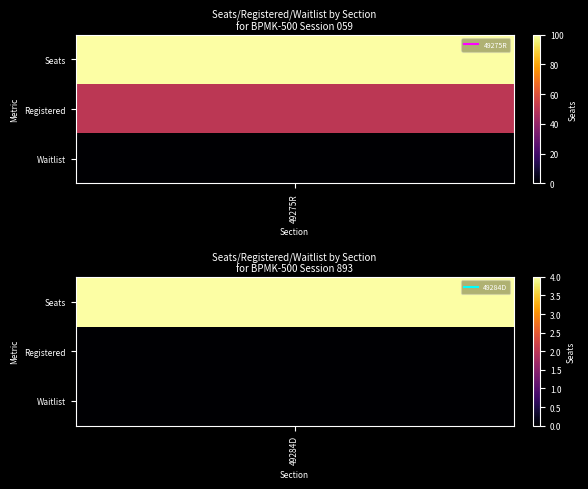

Which series changed the most between 0 and 2?

49275R